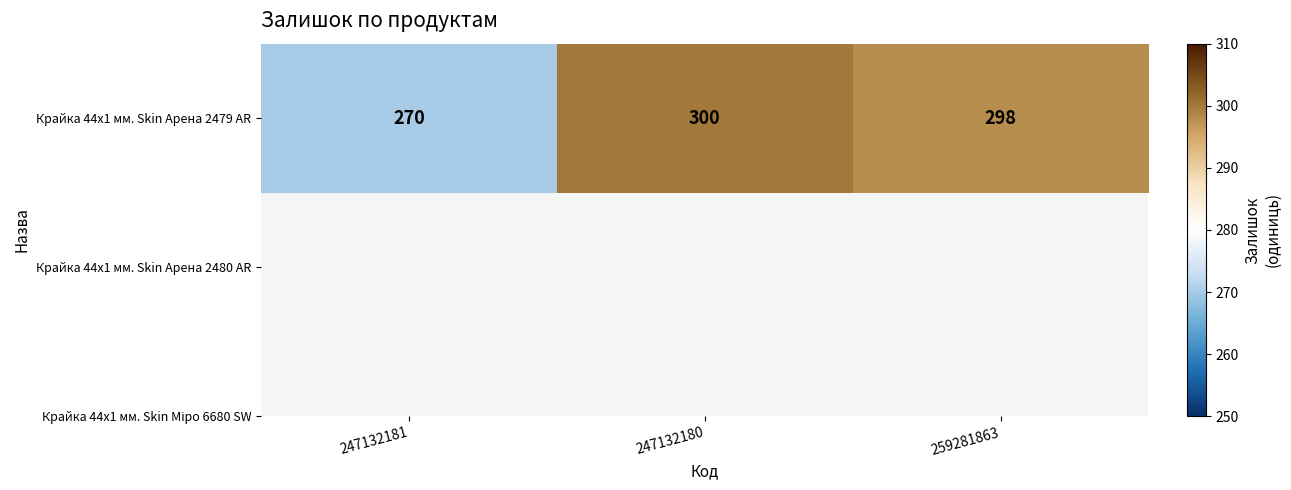

Reading right to left, what are all the values shown in this chart?

298	300	270